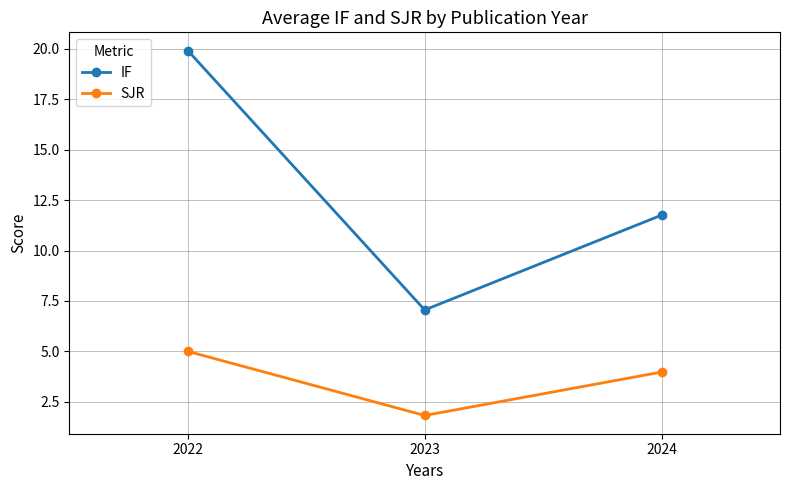

At how many categories does at least one series exceed 15?

1